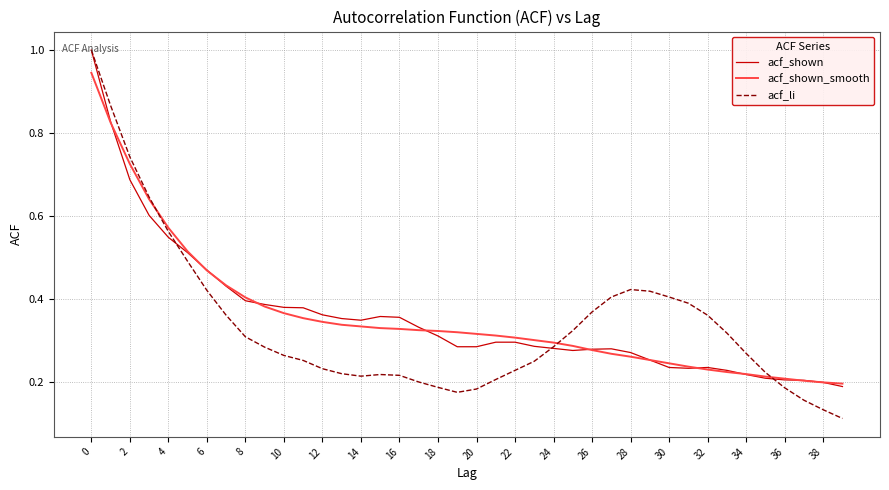

Which series has the largest range (max minus min)?

acf_li